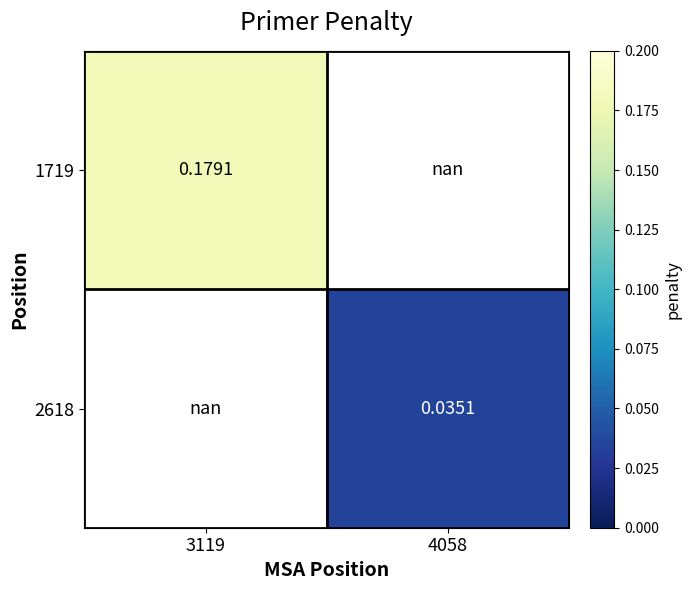

At how many categories does at least one series exceed 0?

2